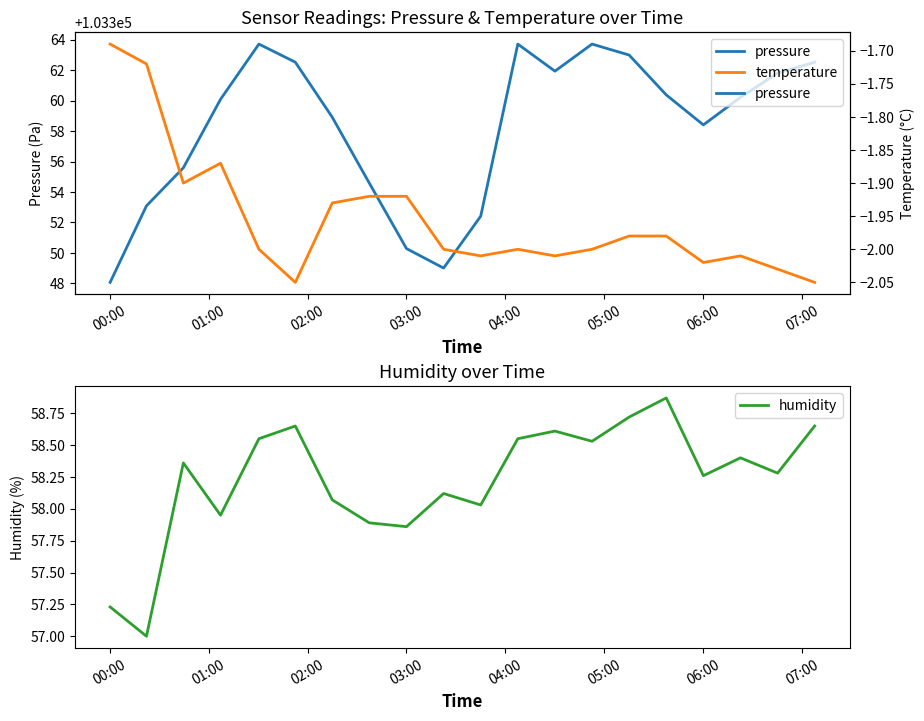

Does the chart have visible grid lines?

No